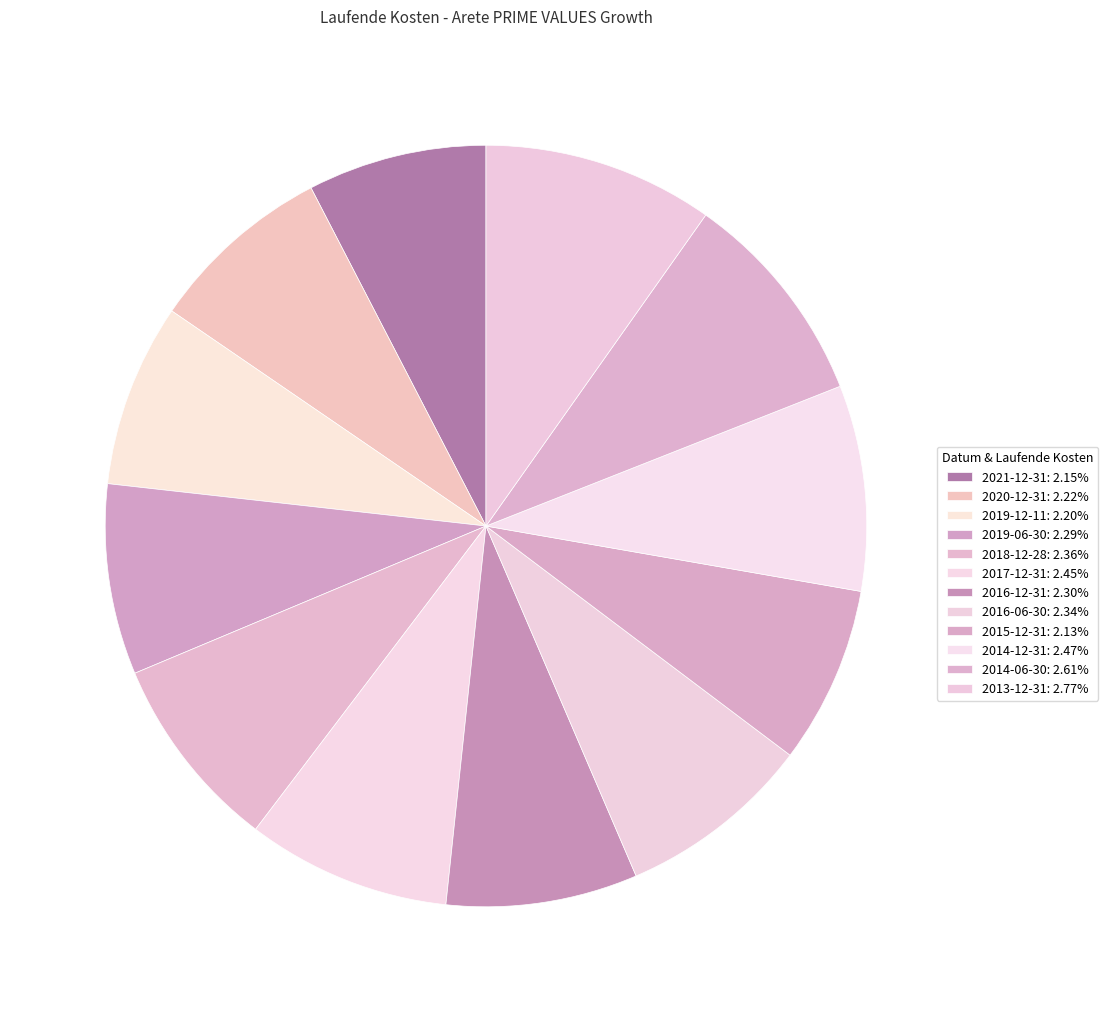

Count the number of slices in the pie.

12